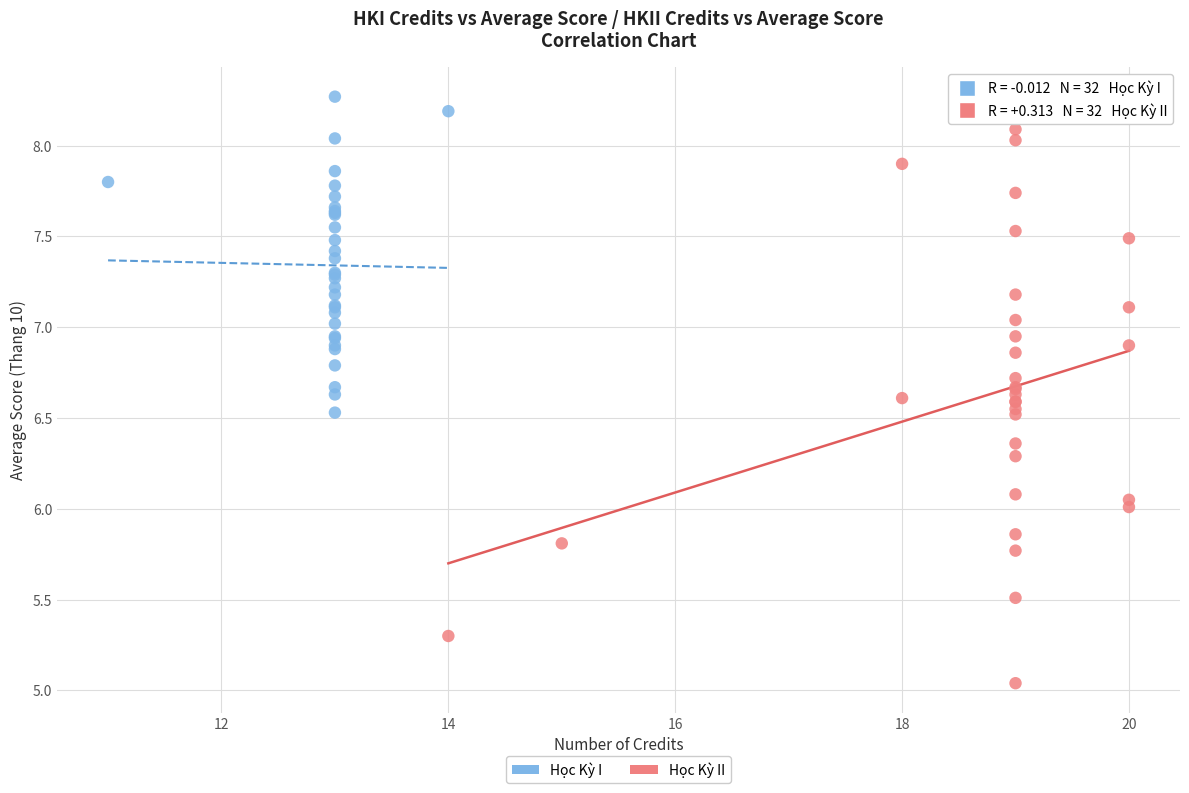

What are all the series names shown in the legend?

Học Kỳ I, Học Kỳ II